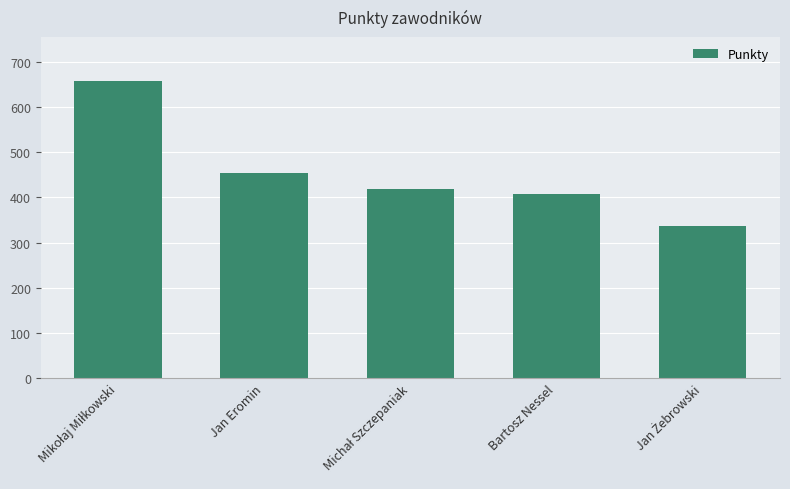

What is the label of the 4th bar from the right?

Jan Eromin